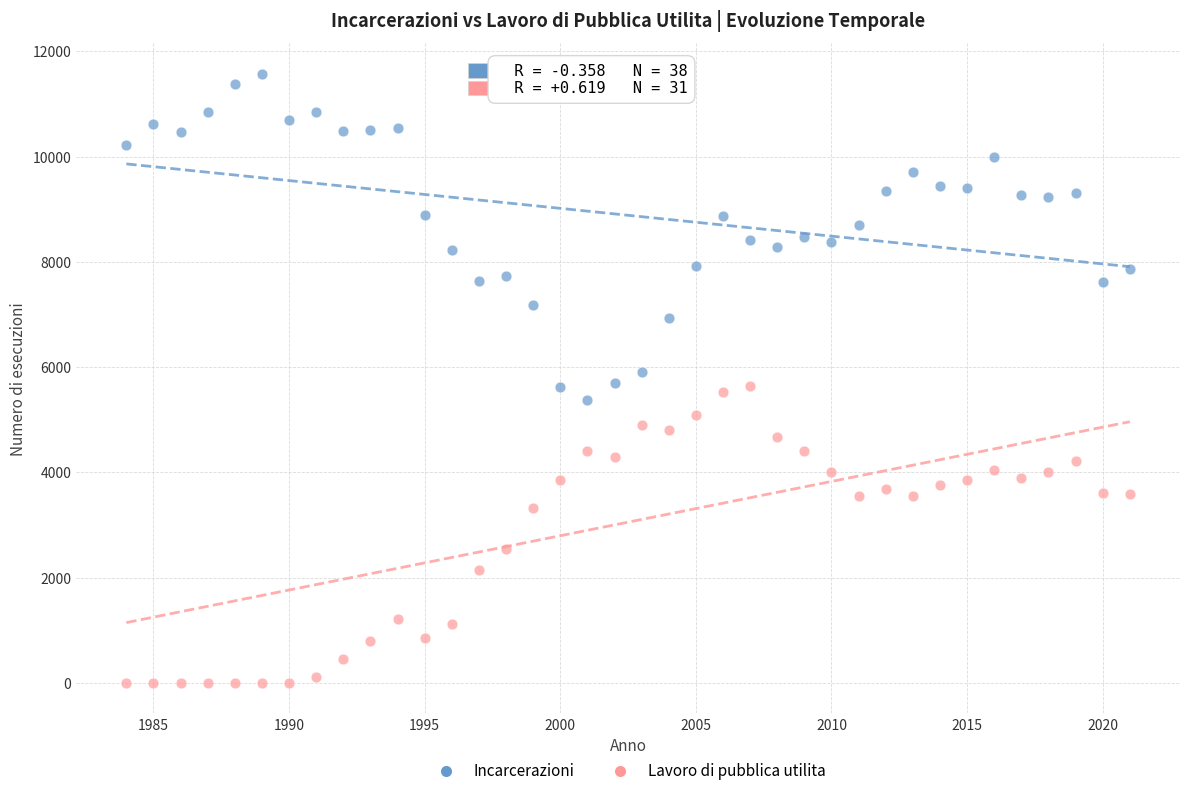

Which series contains the highest Y value?

Incarcerazioni